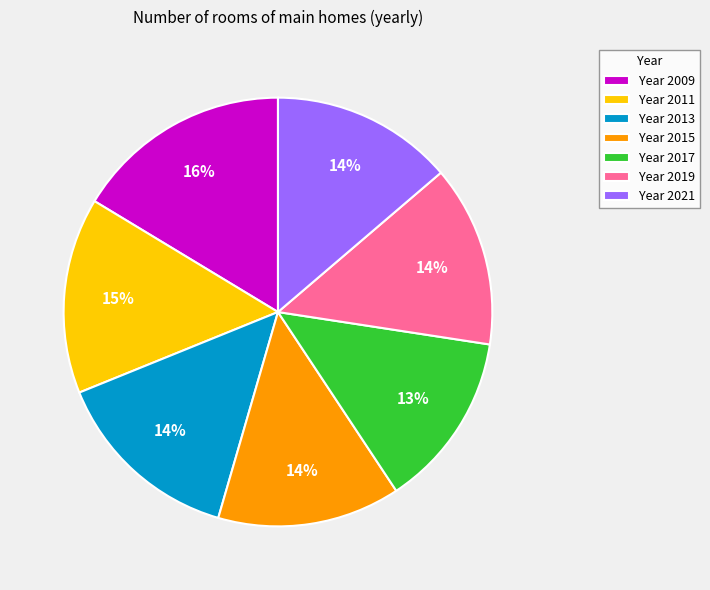

Does any single category account for the majority?

No